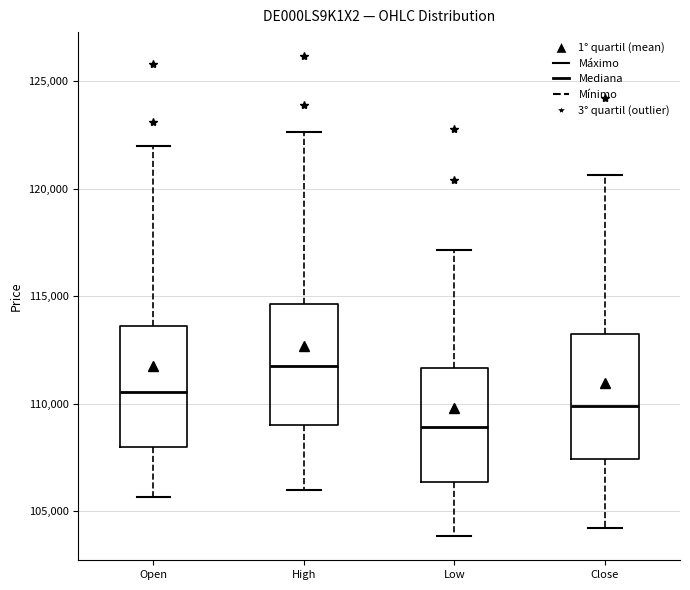

Where does the upper whisker of the box for Close end on the y-axis? The values are not printed on the chart, so give them approximately, as read against the axis.

120500